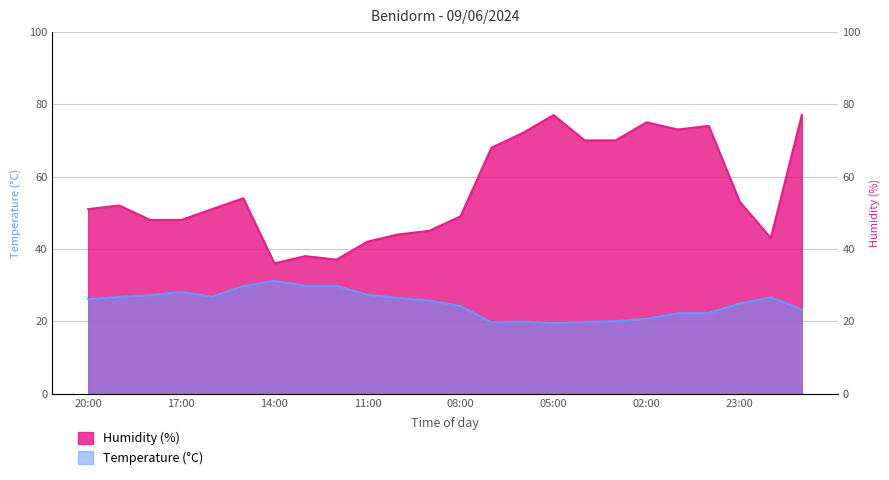

At 02:00, list the series in order from smallest to largest.

Temperature (C), Humidity (%)